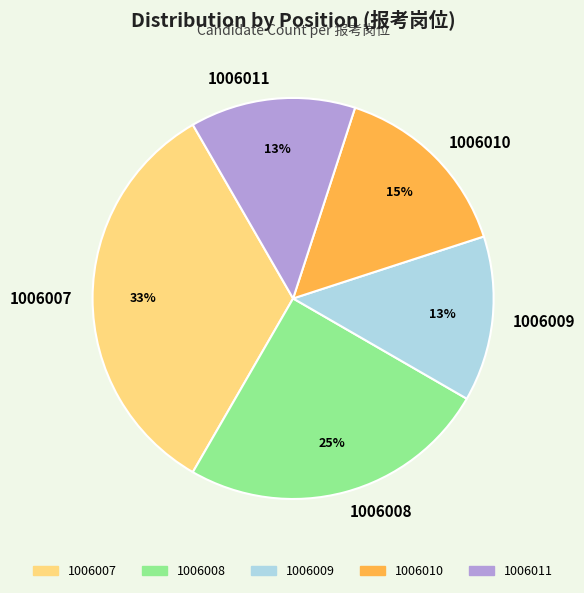

The 1006010 slice represents 28% of the pie. True or false?

False